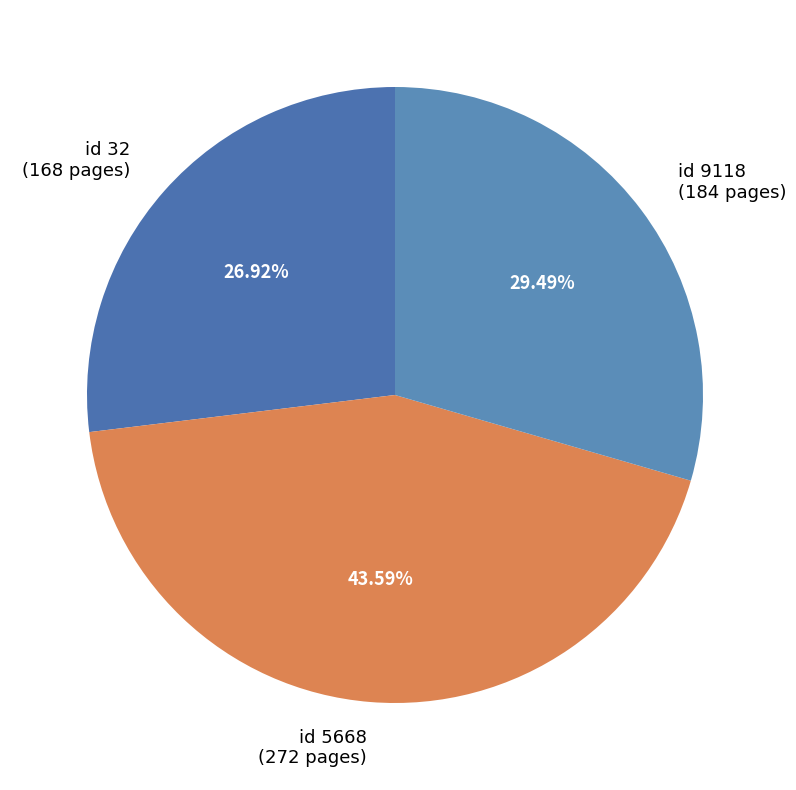

What is the ratio of the value at id 5668 (272 pages) to the value at id 32 (168 pages)?

1.6